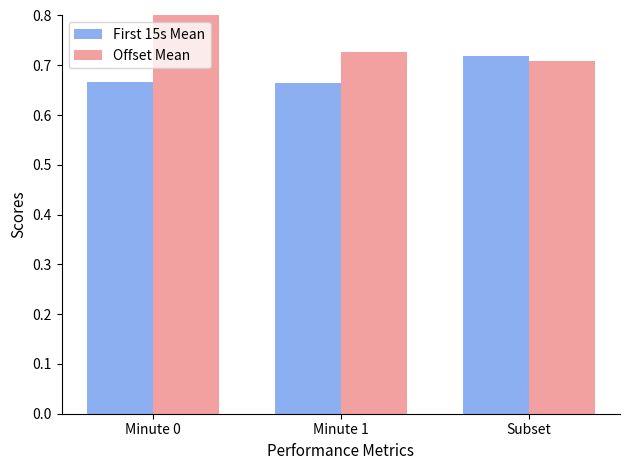

Is the value of First 15s Mean at Minute 1 greater than the value of Offset Mean at Minute 1?

No